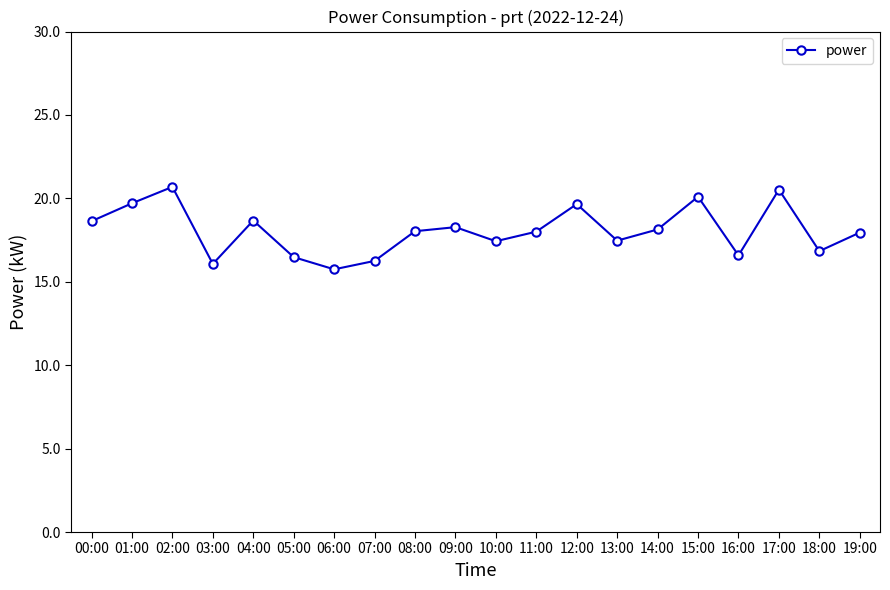

Approximately how many times larger is the value at 07:00 compared to 10:00?

0.9